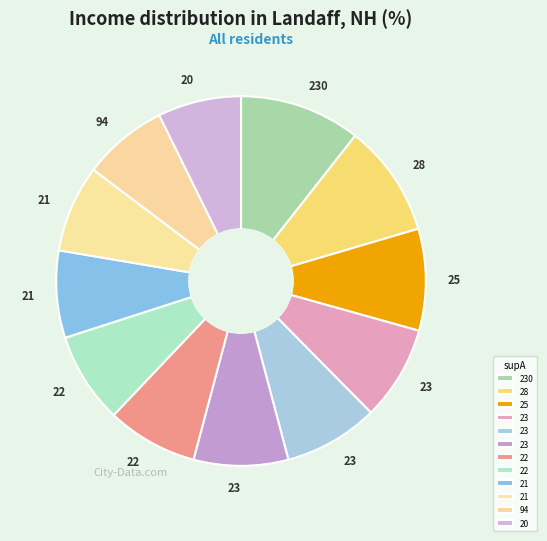

How many slices are in this pie chart?

12